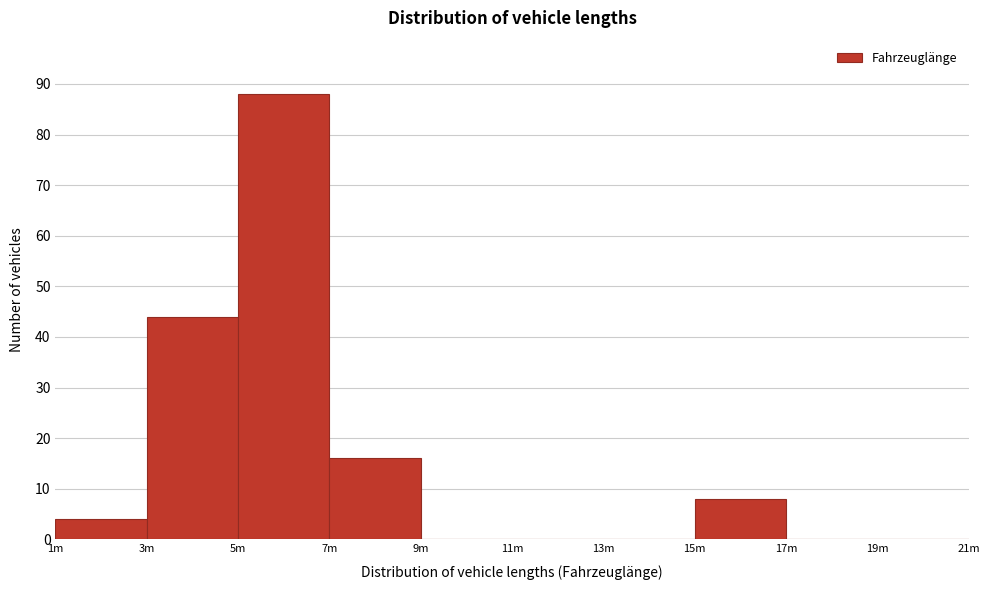

Reading left to right, list all the values displayed in this chart.

1m=4	3m=44	5m=88	7m=16	9m=0	11m=0	13m=0	15m=8	17m=0	19m=0